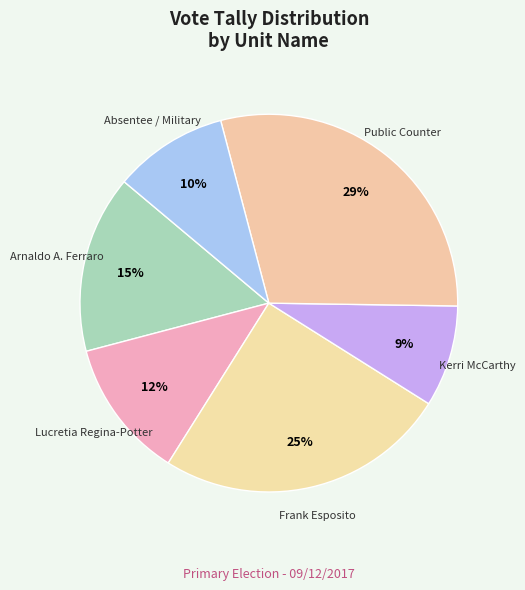

Is there any slice that represents more than half of the pie?

No